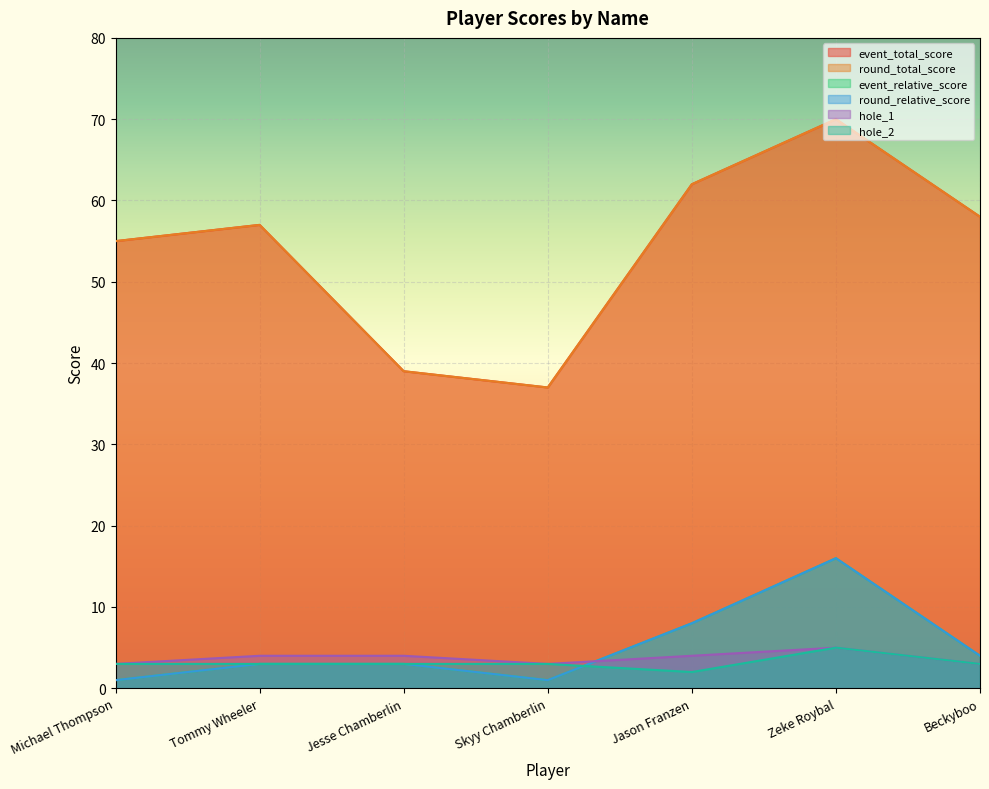

How many data points in event_relative_score are above 3?

3